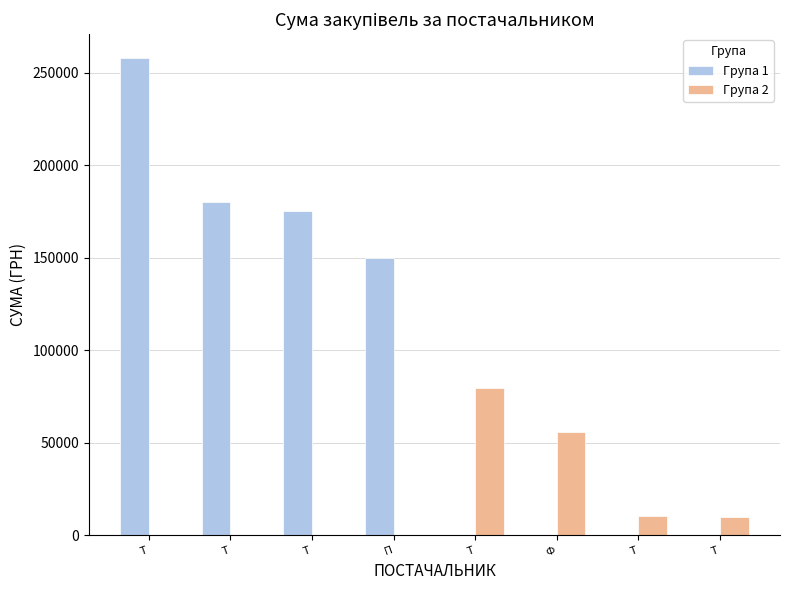

How many data points does each series have?

8